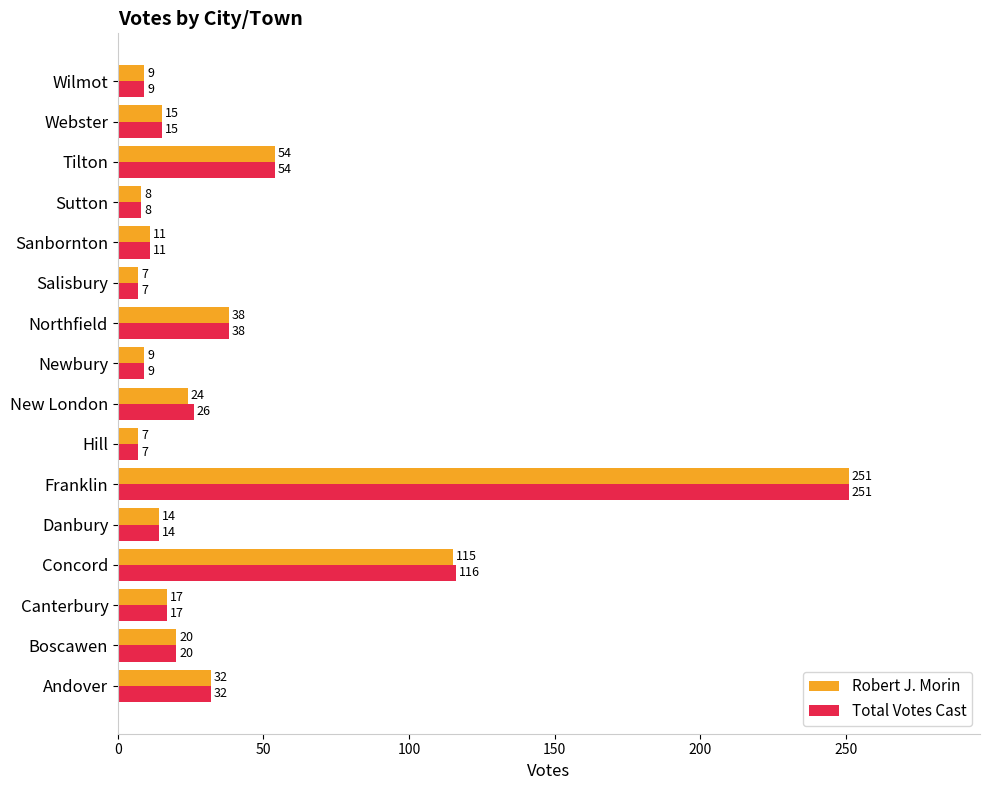

Rank the series by their average value, from highest to lowest.

Total Votes Cast, Robert J. Morin